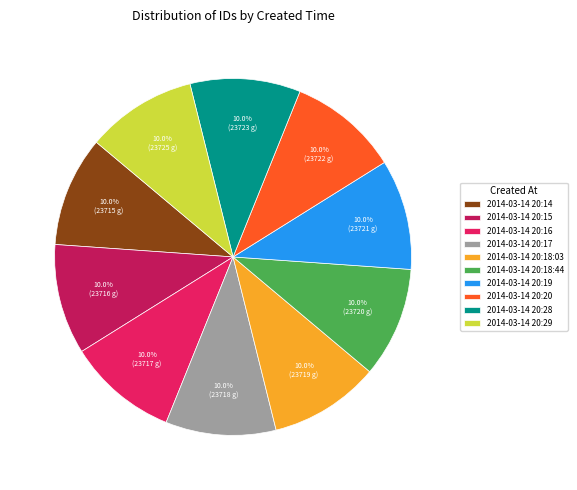

What is the ratio of the value at 2014-03-14 20:18:44 to the value at 2014-03-14 20:19?

1.0